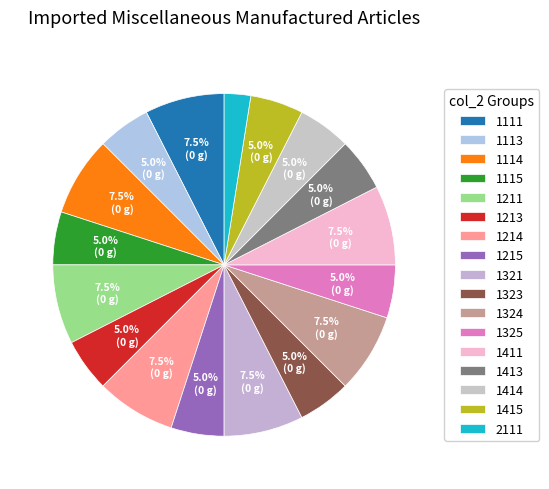

How many segments does this pie chart have?

17